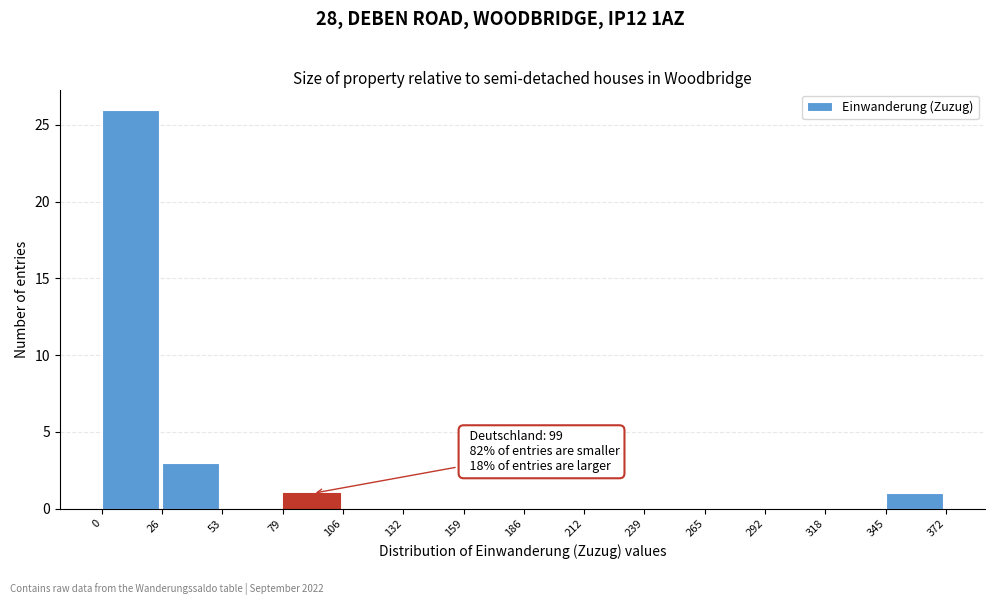

Over which range of the x-axis is the bar tallest?

0 to 26